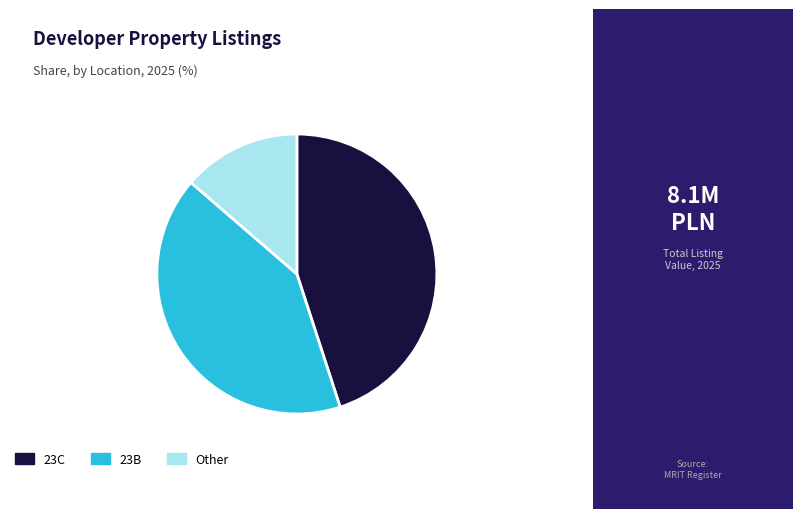

Rank the categories by value from highest to lowest.

23C, 23B, Other